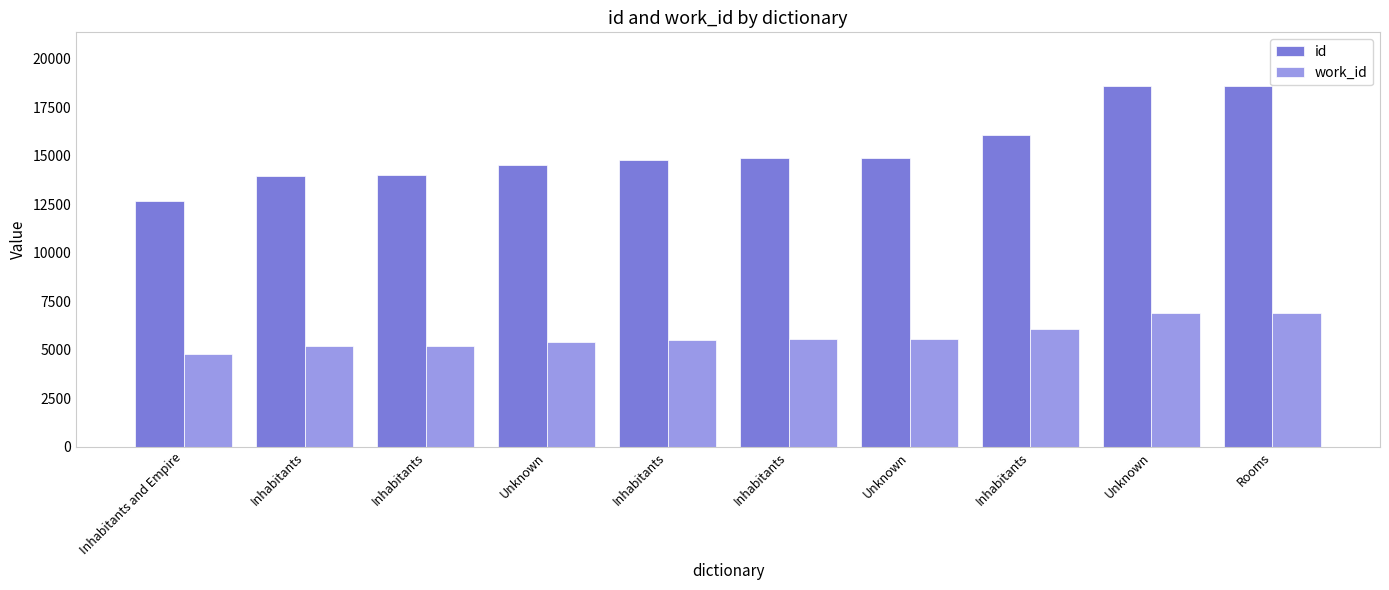

Are the bars grouped side by side (vs. stacked)?

Yes